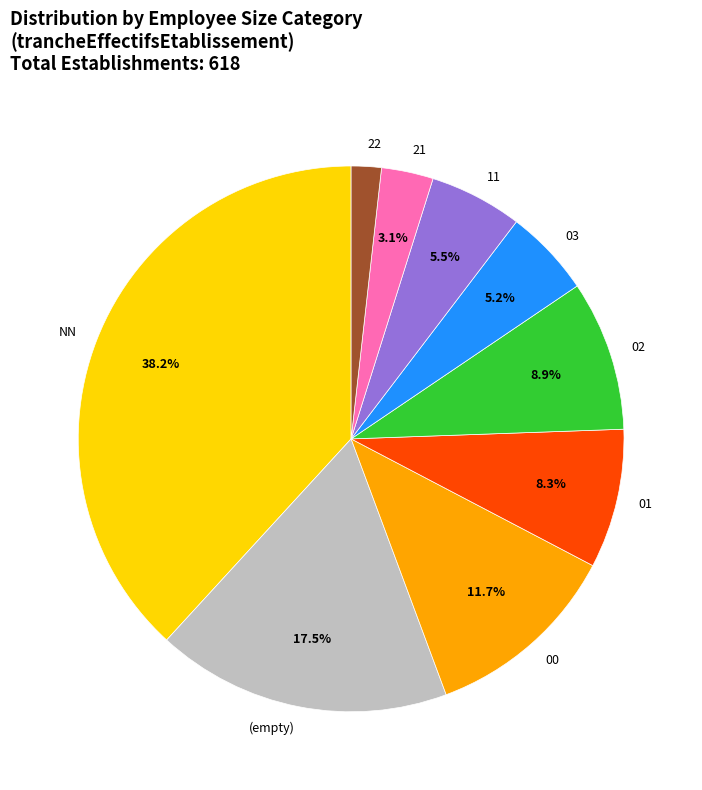

Combined, what portion of the pie is 00 and 02?

20.6%